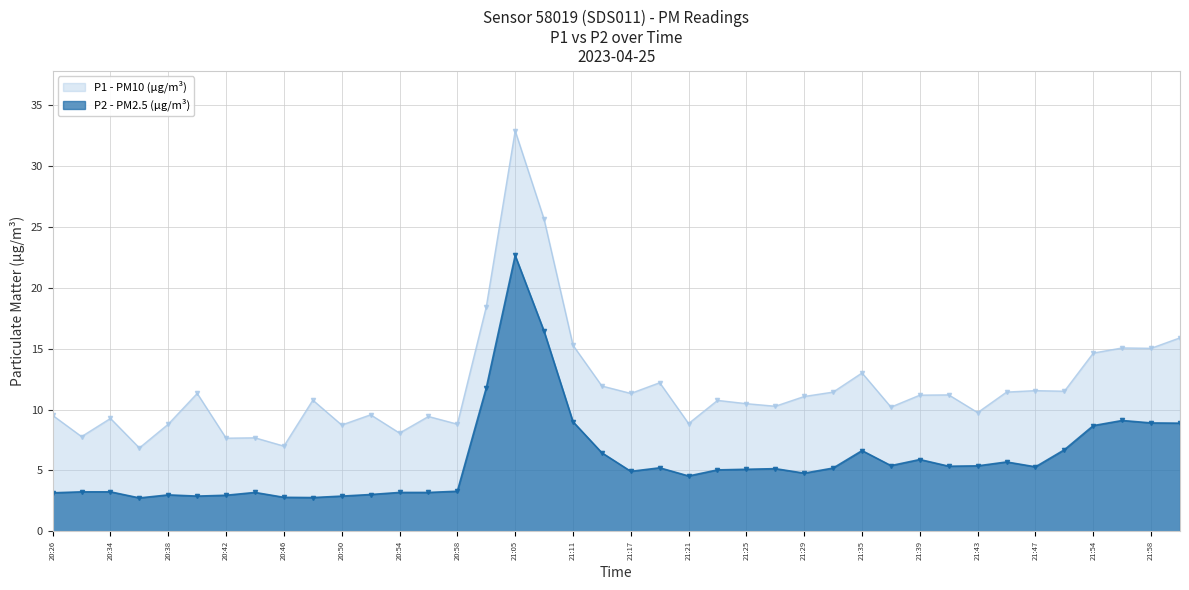

What is the label of the 1st point from the right?

22:00